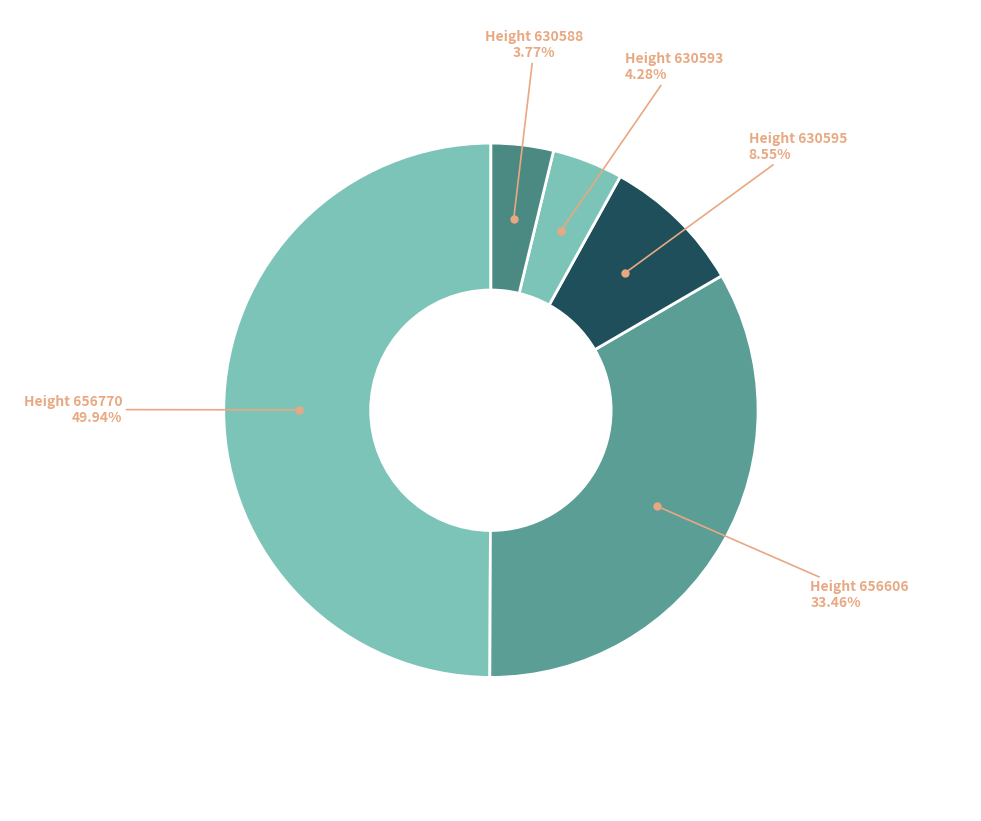

How many segments does this pie chart have?

5